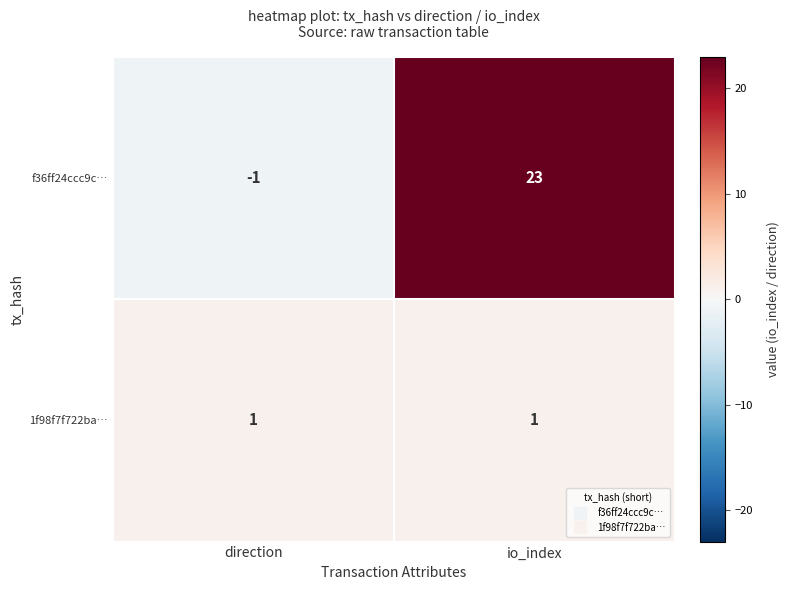

The value of 1f98f7f722ba… at io_index is 2. True or false?

False